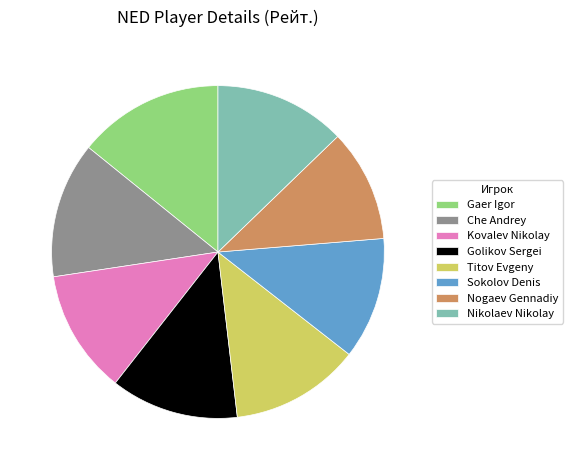

Is it true that Sokolov Denis is 21% of the pie?

False